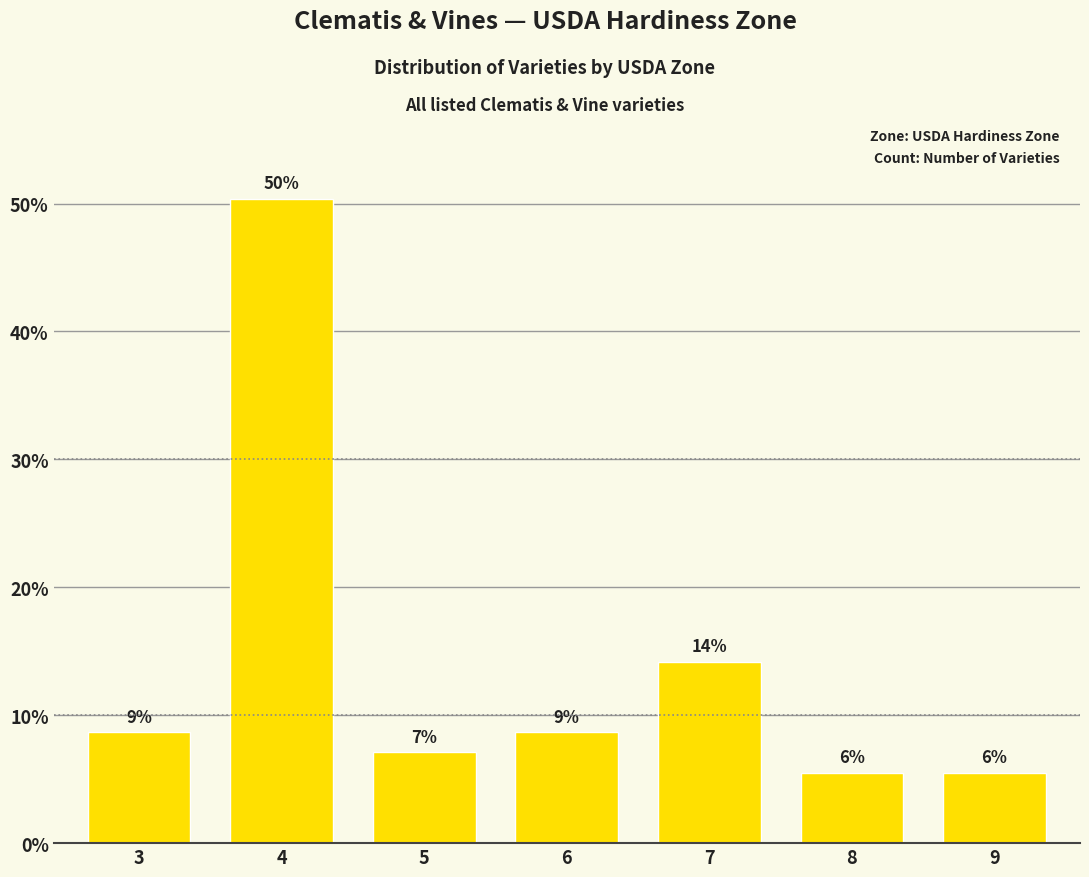

How many bars are there in total?

7